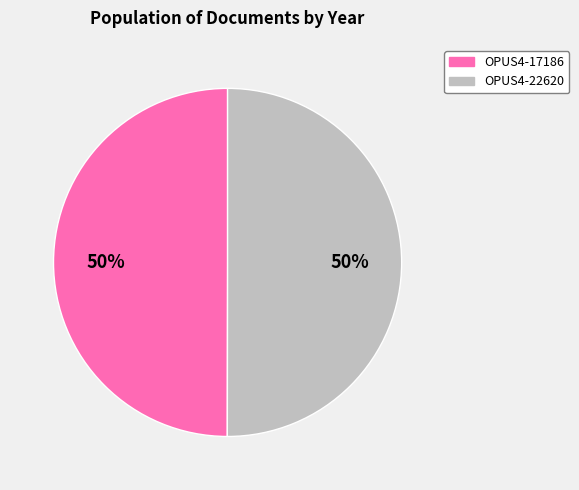

To the nearest percent, what is the combined percentage of OPUS4-22620 and OPUS4-17186?

100%